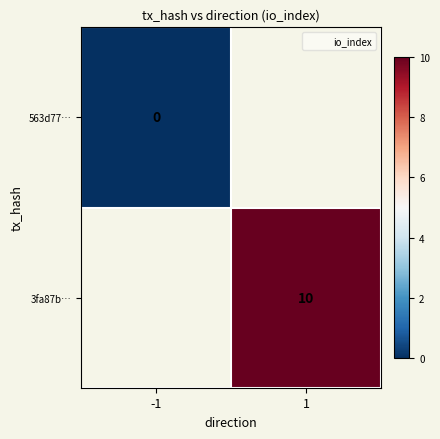

List the series in order of their overall mean, lowest first.

563d77…, 3fa87b…